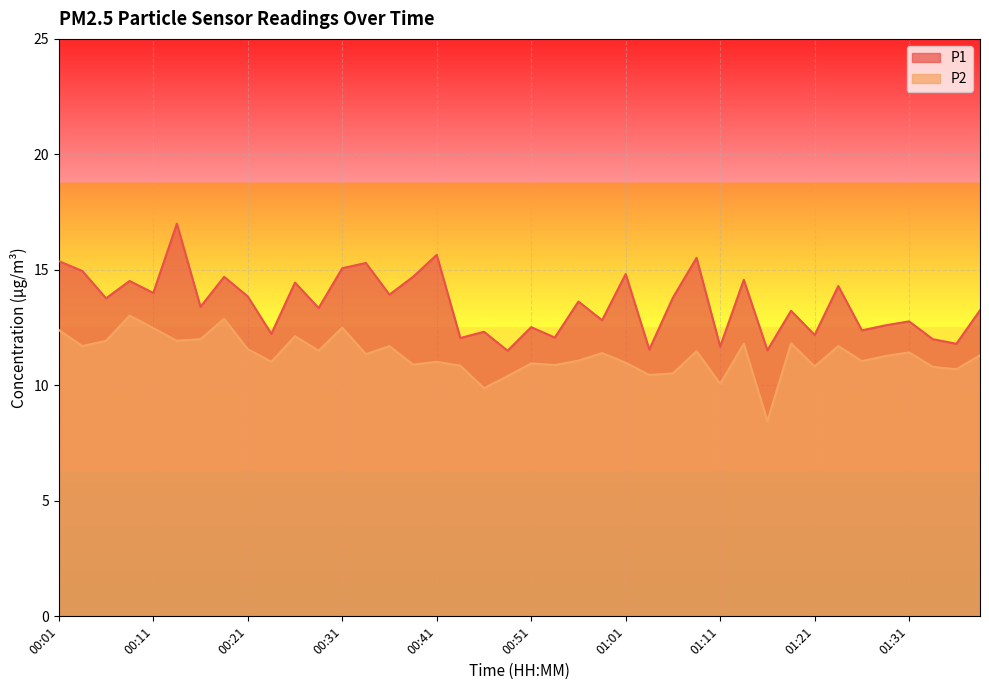

Reading right to left, transcribe all the data shown in this chart.

P1: 13.2	11.8	12.0	12.8	12.6	12.4	14.3	12.2	13.2	11.5	14.6	11.7	15.5	13.8	11.6	14.8	12.8	13.6	12.1	12.5	11.5	12.3	12.1	15.7	14.7	13.9	15.3	15.1	13.3	14.4	12.2	13.8	14.7	13.4	17.0	14.0	14.5	13.8	14.9	15.4
P2: 11.3	10.7	10.8	11.4	11.3	11.1	11.7	10.8	11.8	8.4	11.8	10.1	11.5	10.5	10.4	11.0	11.4	11.1	10.9	10.9	10.4	9.9	10.8	11.0	10.9	11.7	11.3	12.5	11.5	12.1	11.0	11.6	12.9	12.0	11.9	12.5	13.0	11.9	11.7	12.4